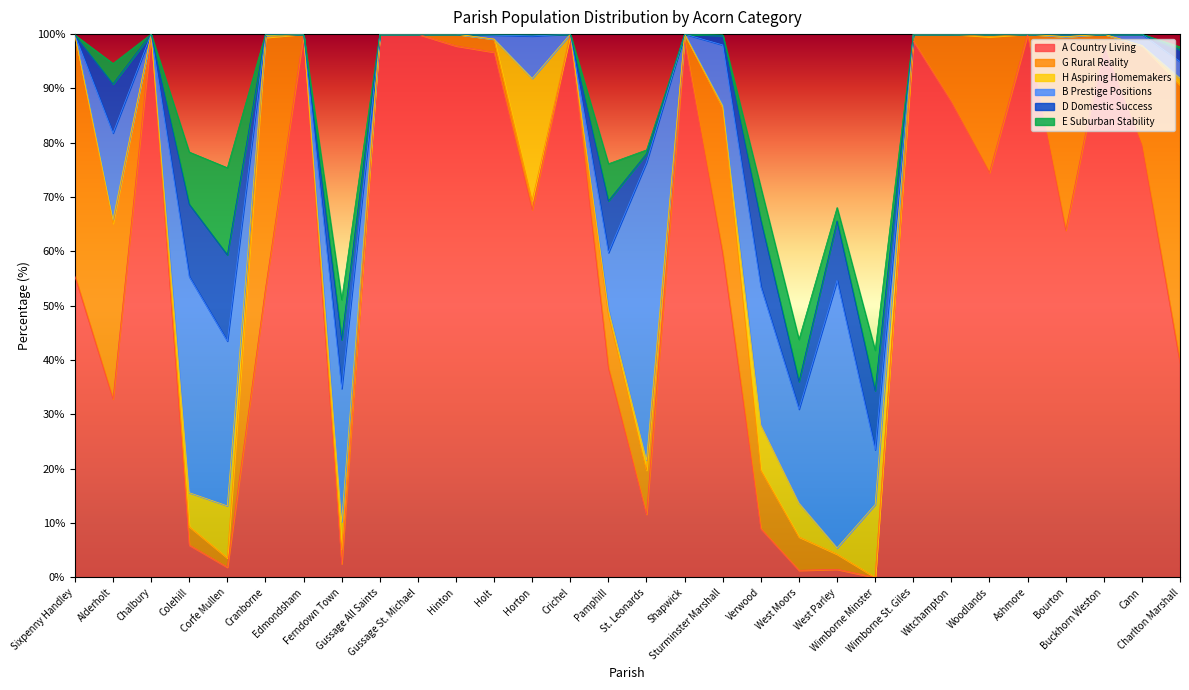

What is the sum of the B Prestige Positions values at Cann and Sixpenny Handley?

2.1